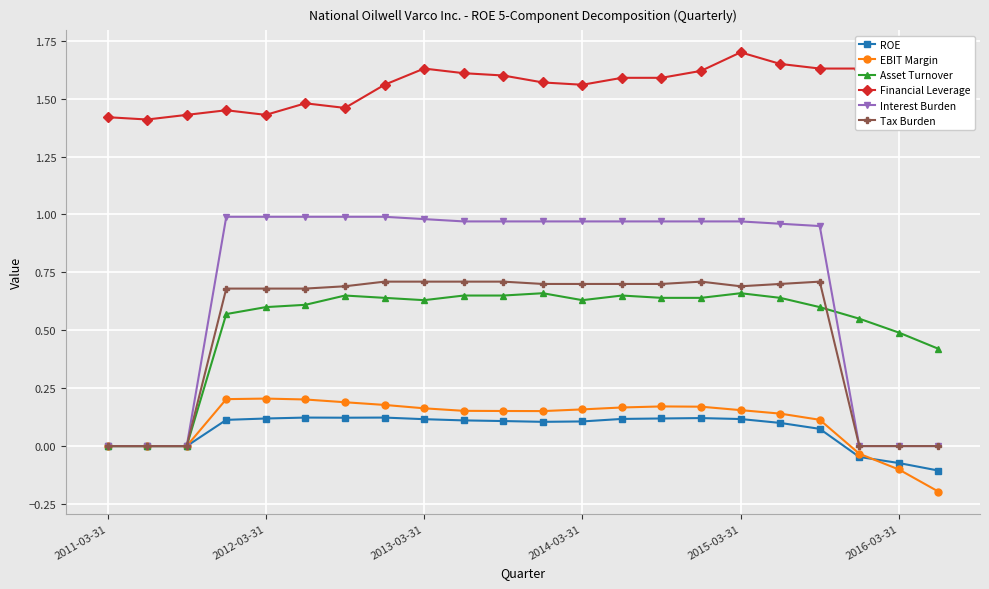

How many data points does each series have?

22